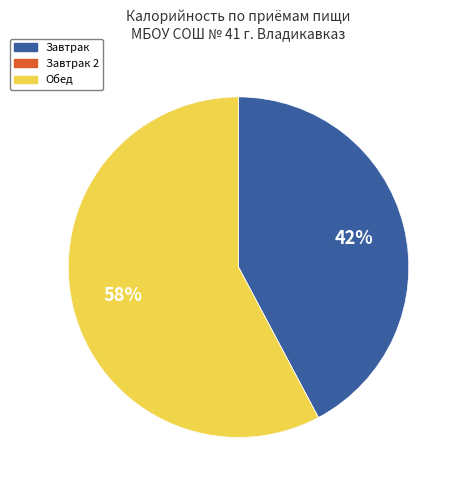

Is there a majority slice in this chart?

Yes